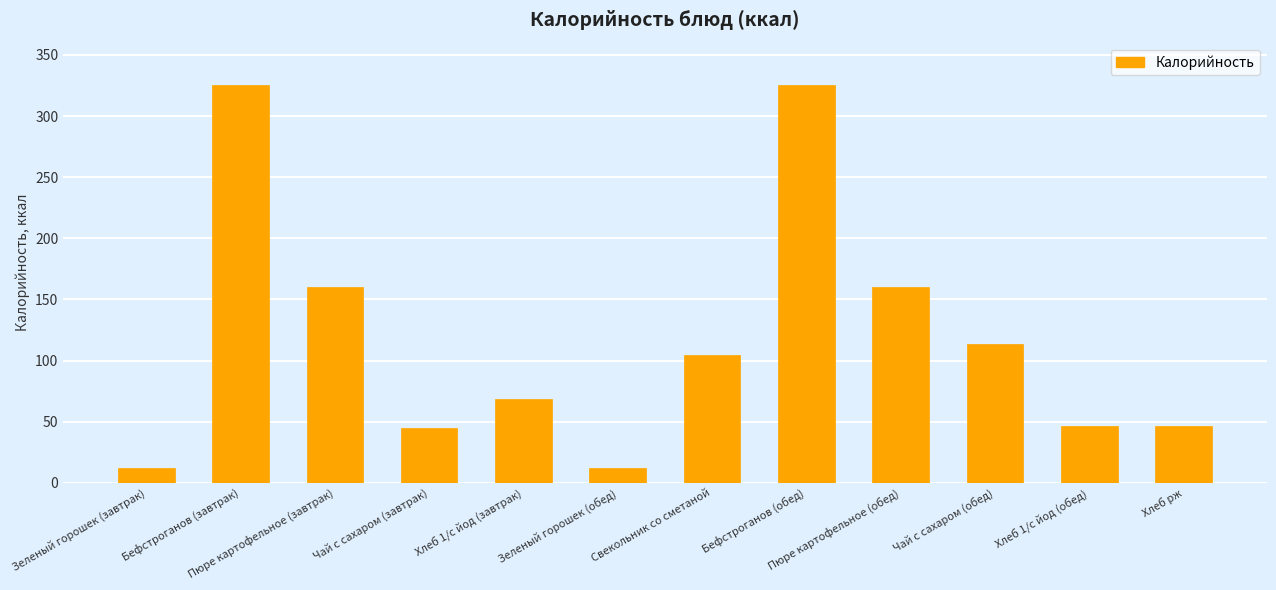

What is the sum of all values?

1419.9